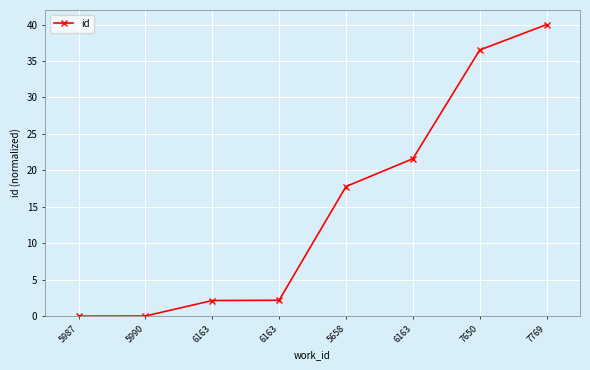

The chart shows a value of 40.0 at 7769. True or false?

True